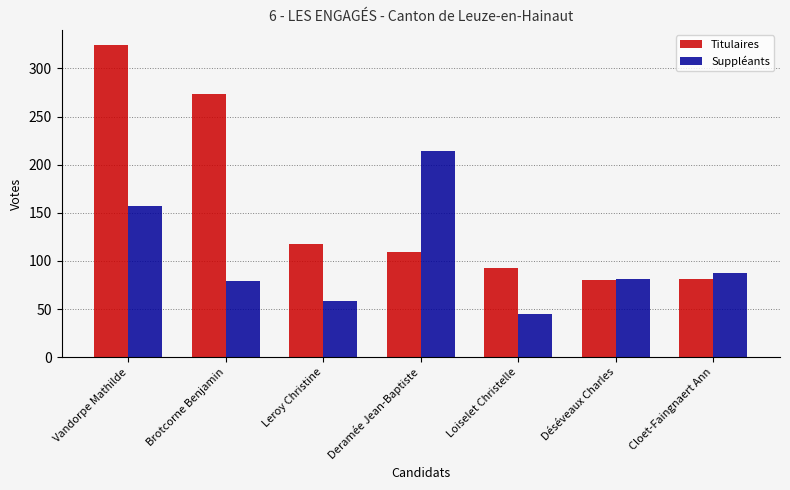

Rank the series by their maximum value, from highest to lowest.

Titulaires, Suppléants